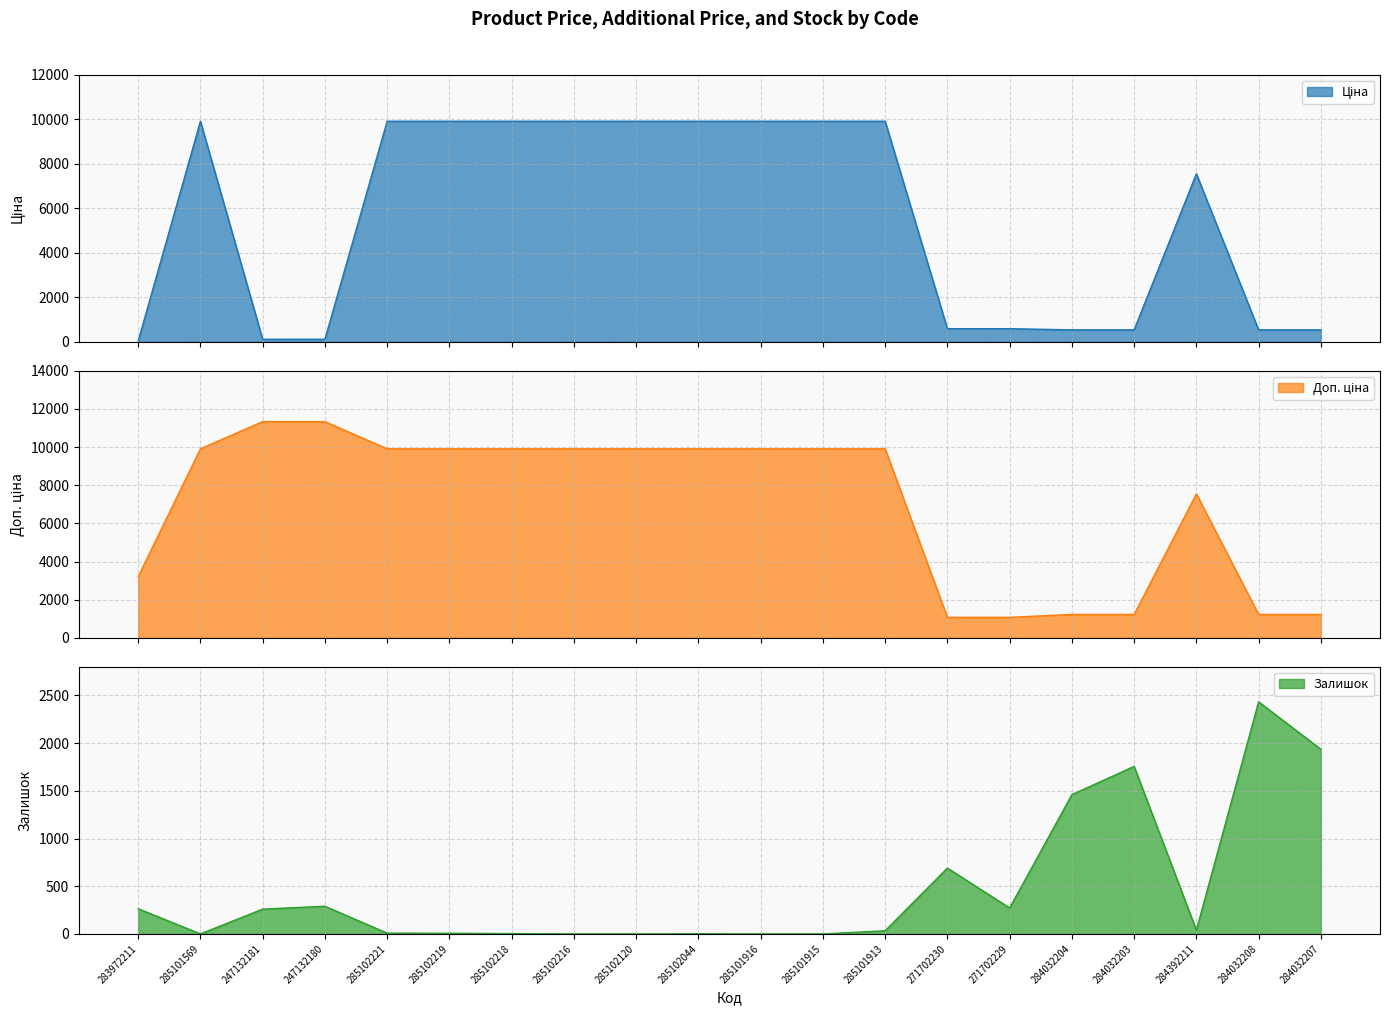

Does the chart display data point markers on the line(s)?

No